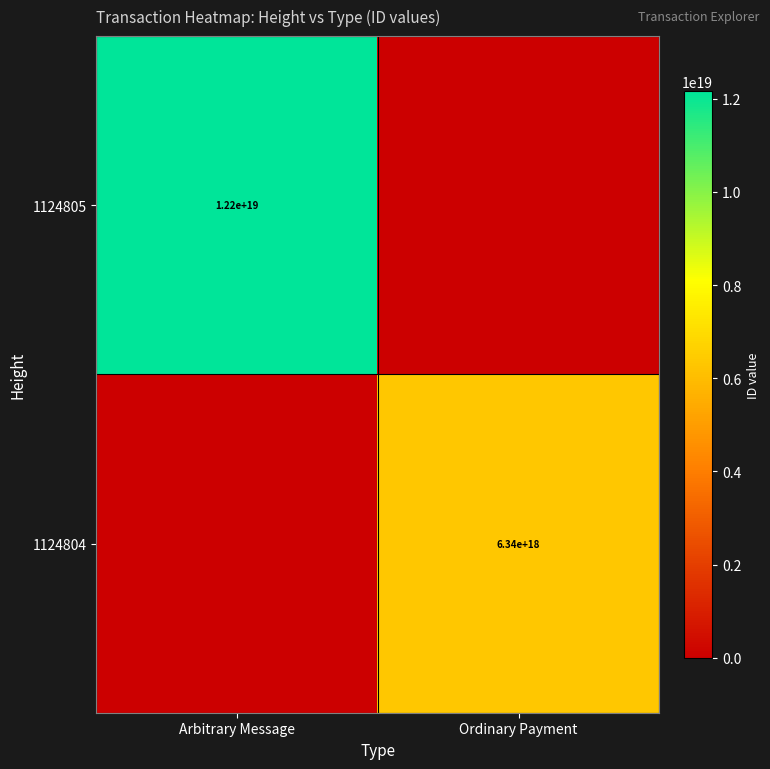

True or false: 1124804 has a value of 6340000000000000000 at Ordinary Payment.

True